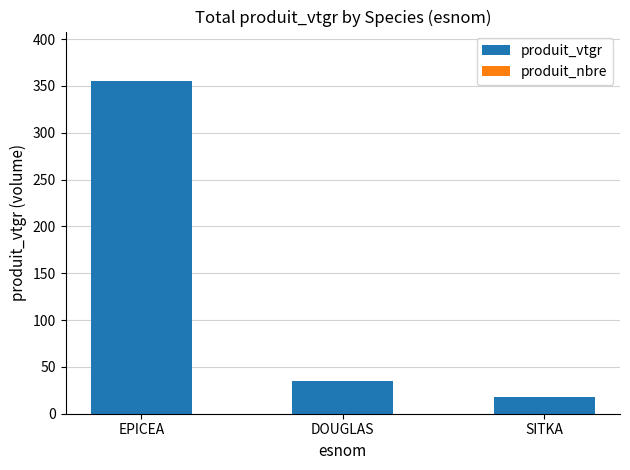

Which has a higher value, EPICEA or DOUGLAS?

EPICEA